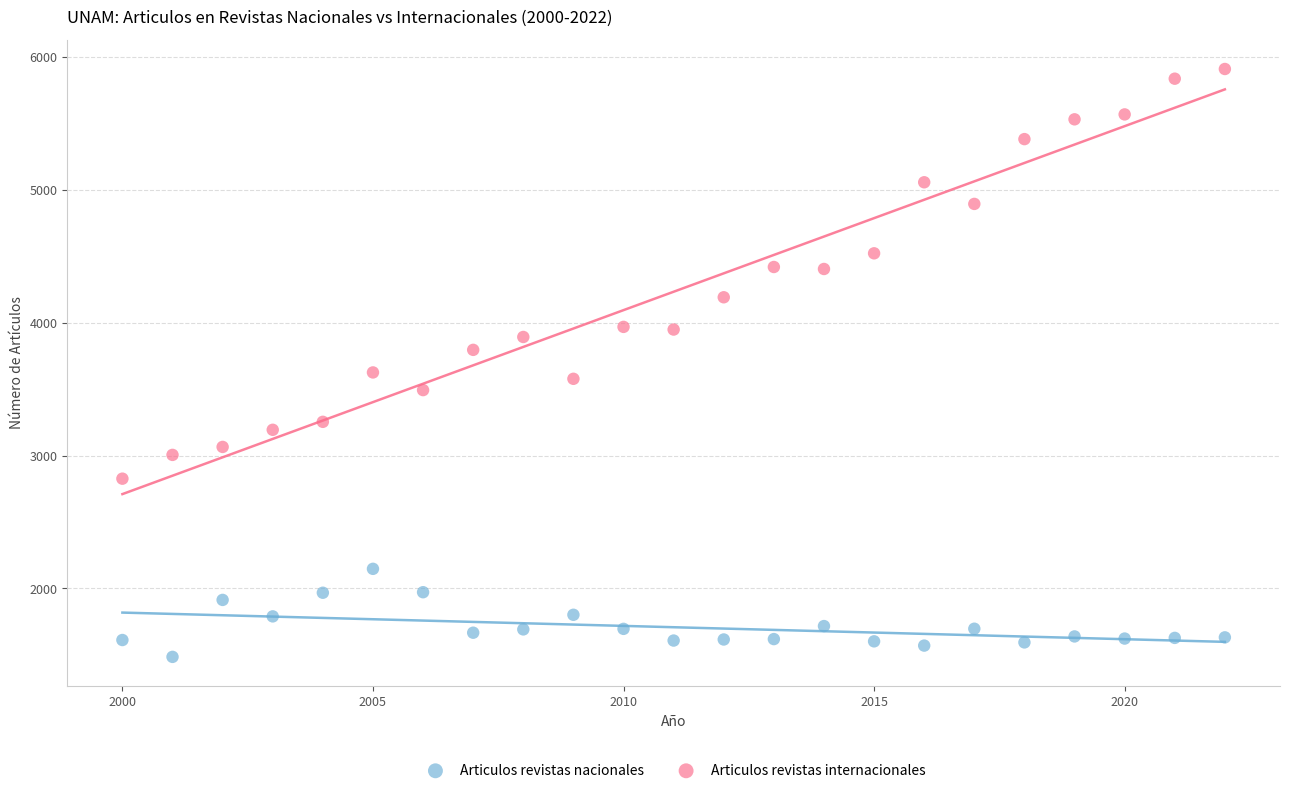

Which series has the widest spread of Y values?

Articulos revistas internacionales